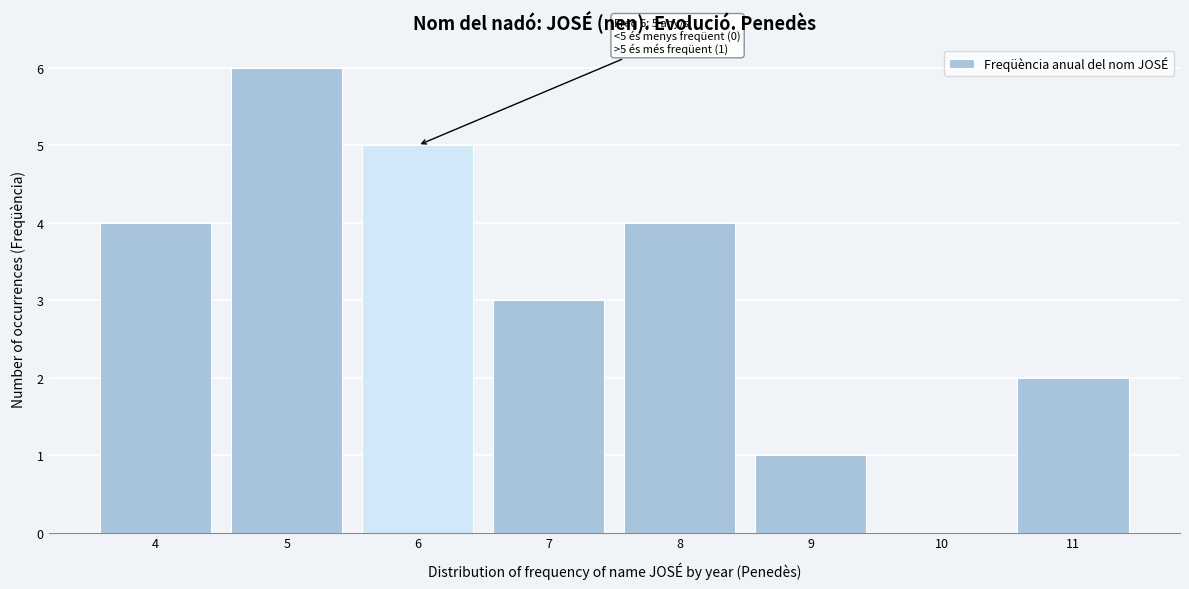

Over which range of the x-axis is the bar tallest?

4.5 to 5.5